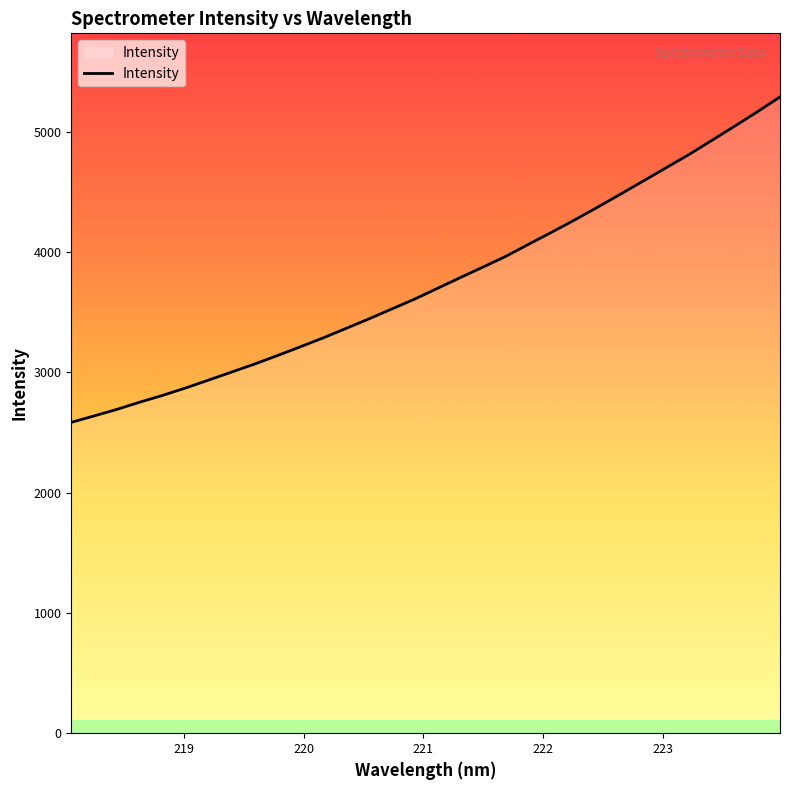

Reading left to right, transcribe all the data shown in this chart.

2583.4	2637.0	2691.6	2751.5	2808.1	2869.4	2934.6	3001.0	3067.3	3137.7	3210.5	3284.5	3363.5	3442.8	3524.7	3606.9	3696.2	3785.9	3873.7	3963.2	4063.9	4162.9	4264.5	4370.0	4478.0	4587.5	4697.9	4807.4	4924.7	5043.1	5163.4	5287.6